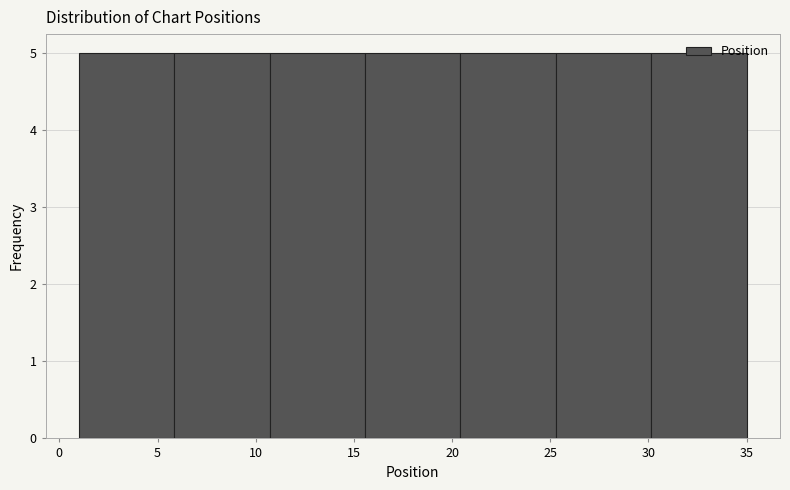

What is the height of the bar covering 20.5 to 25.5 on the x-axis? Neither the bar edges nor the heights are printed on the chart, so give them approximately, as read against the axes.

5